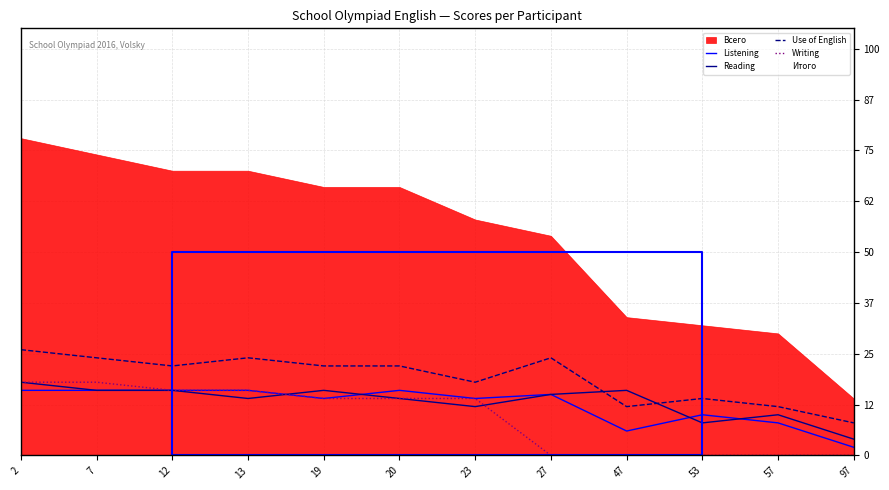

What value does the Use of English series have at 53, to the nearest 10?

10